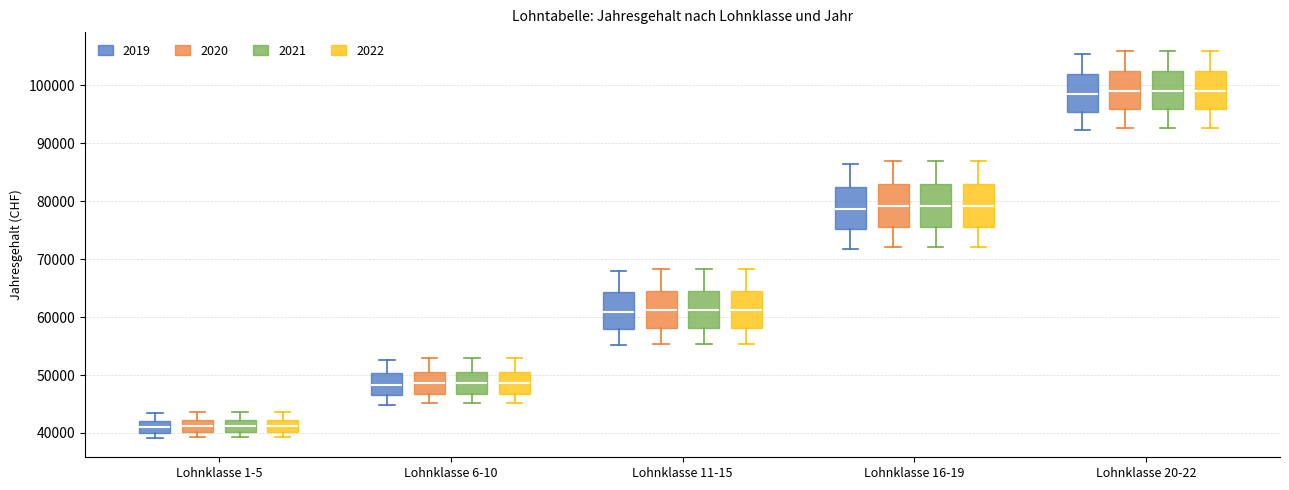

Reading left to right, transcribe this box plot: for each box, give where its median line is, the range the box spans, and where its two whiskers end, as read against the y-axis. The values are not printed on the chart, so give them approximately, as read against the axis.

Lohnklasse 1-5 (2019): median 41000, box 40000 to 42000, whiskers 39000 to 43000
Lohnklasse 1-5 (2020): median 41000, box 40000 to 42000, whiskers 39000 to 44000
Lohnklasse 1-5 (2021): median 41000, box 40000 to 42000, whiskers 39000 to 44000
Lohnklasse 1-5 (2022): median 41000, box 40000 to 42000, whiskers 39000 to 44000
Lohnklasse 6-10 (2019): median 48000, box 47000 to 50000, whiskers 45000 to 53000
Lohnklasse 6-10 (2020): median 49000, box 47000 to 51000, whiskers 45000 to 53000
Lohnklasse 6-10 (2021): median 49000, box 47000 to 51000, whiskers 45000 to 53000
Lohnklasse 6-10 (2022): median 49000, box 47000 to 51000, whiskers 45000 to 53000
Lohnklasse 11-15 (2019): median 61000, box 58000 to 64000, whiskers 55000 to 68000
Lohnklasse 11-15 (2020): median 61000, box 58000 to 65000, whiskers 55000 to 68000
Lohnklasse 11-15 (2021): median 61000, box 58000 to 65000, whiskers 55000 to 68000
Lohnklasse 11-15 (2022): median 61000, box 58000 to 65000, whiskers 55000 to 68000
Lohnklasse 16-19 (2019): median 79000, box 75000 to 82000, whiskers 72000 to 86000
Lohnklasse 16-19 (2020): median 79000, box 76000 to 83000, whiskers 72000 to 87000
Lohnklasse 16-19 (2021): median 79000, box 76000 to 83000, whiskers 72000 to 87000
Lohnklasse 16-19 (2022): median 79000, box 76000 to 83000, whiskers 72000 to 87000
Lohnklasse 20-22 (2019): median 99000, box 95000 to 102000, whiskers 92000 to 105000
Lohnklasse 20-22 (2020): median 99000, box 96000 to 102000, whiskers 93000 to 106000
Lohnklasse 20-22 (2021): median 99000, box 96000 to 102000, whiskers 93000 to 106000
Lohnklasse 20-22 (2022): median 99000, box 96000 to 102000, whiskers 93000 to 106000